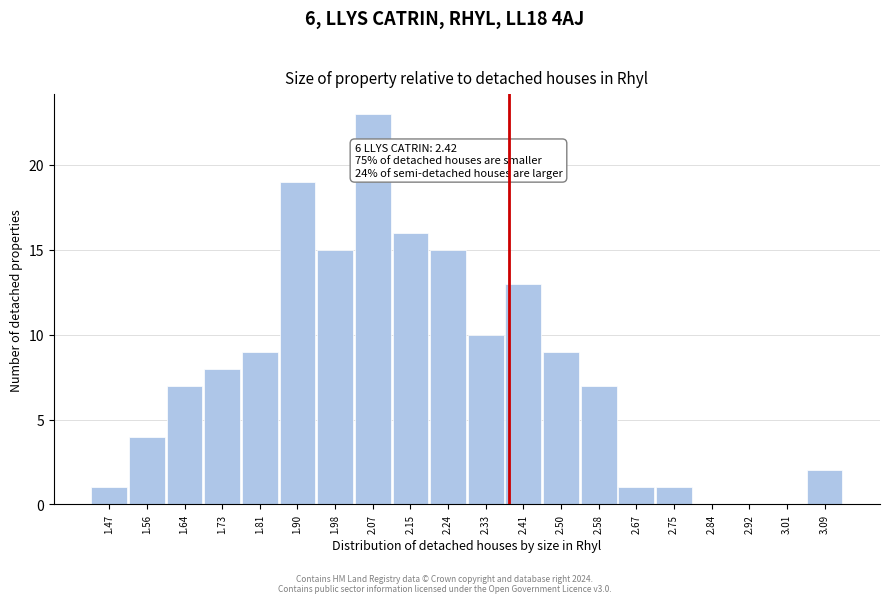

Reading right to left, what are all the values shown in this chart?

3.09=2	3.01=0	2.92=0	2.84=0	2.75=1	2.67=1	2.58=7	2.50=9	2.41=13	2.33=10	2.24=15	2.15=16	2.07=23	1.98=15	1.90=19	1.81=9	1.73=8	1.64=7	1.56=4	1.47=1